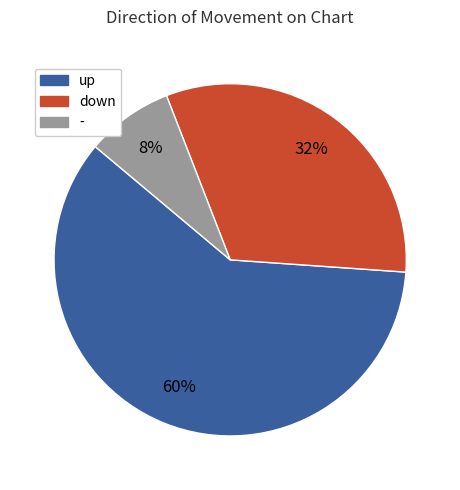

The down slice represents 32% of the pie. True or false?

True